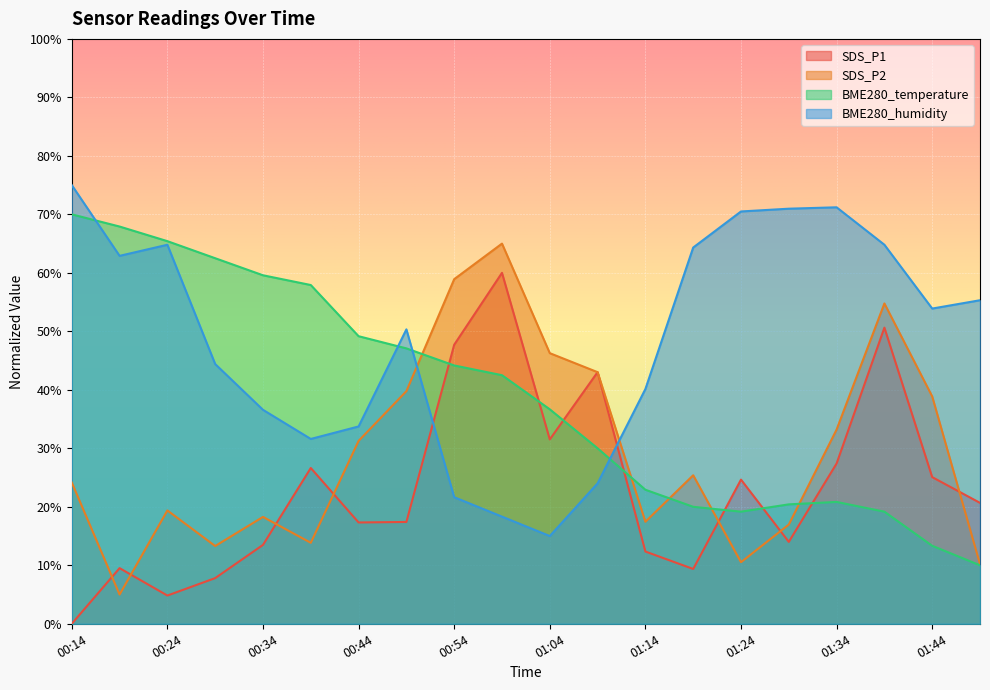

Which category has the highest value across all series?

00:14